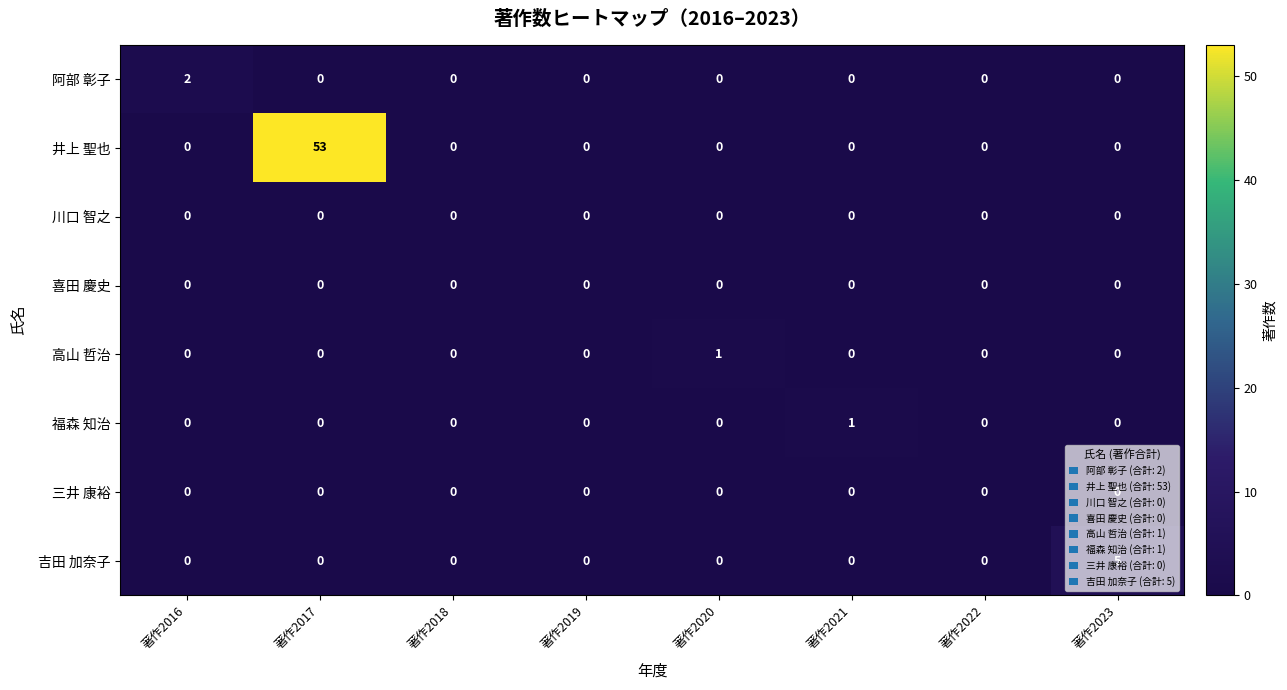

Which series has the largest total across all categories?

井上 聖也